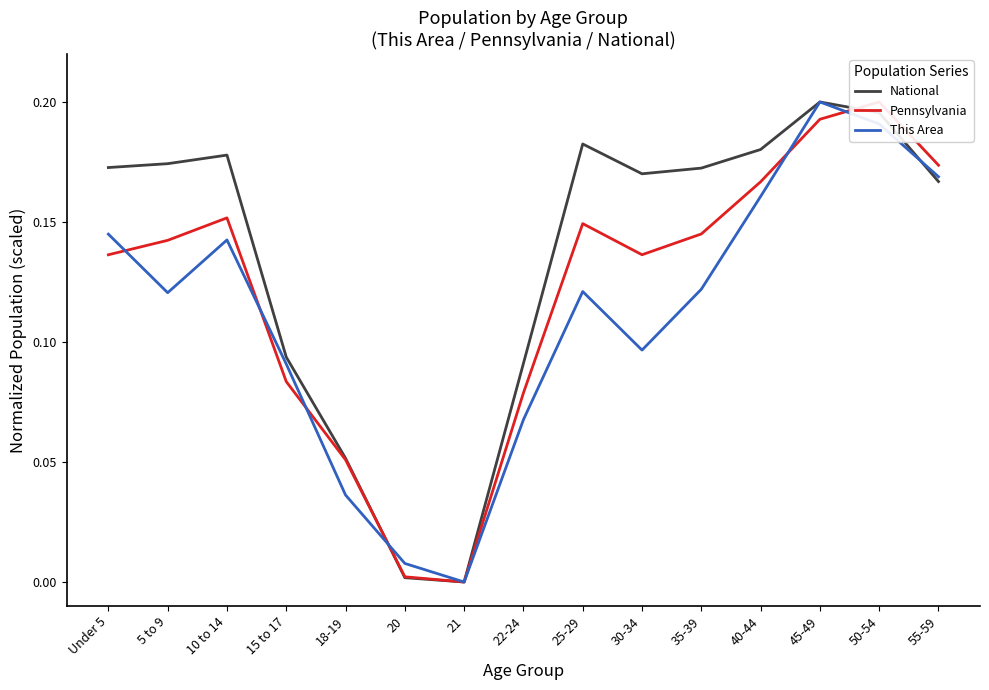

How many lines are shown in the chart?

3